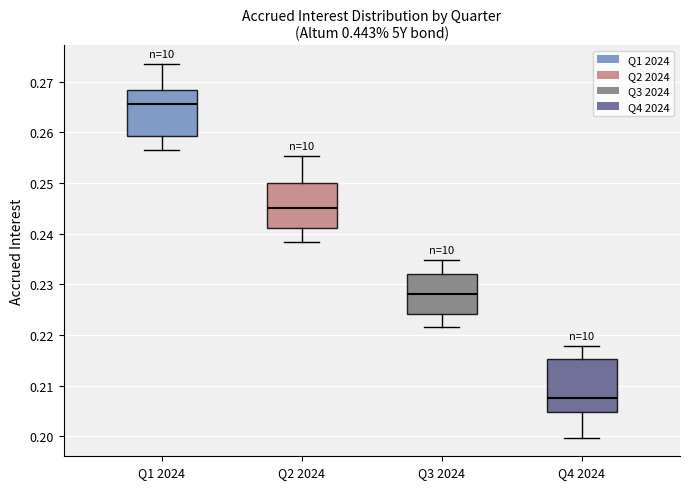

Where does the lower whisker of the box for Q2 2024 end on the y-axis? The values are not printed on the chart, so give them approximately, as read against the axis.

0.238